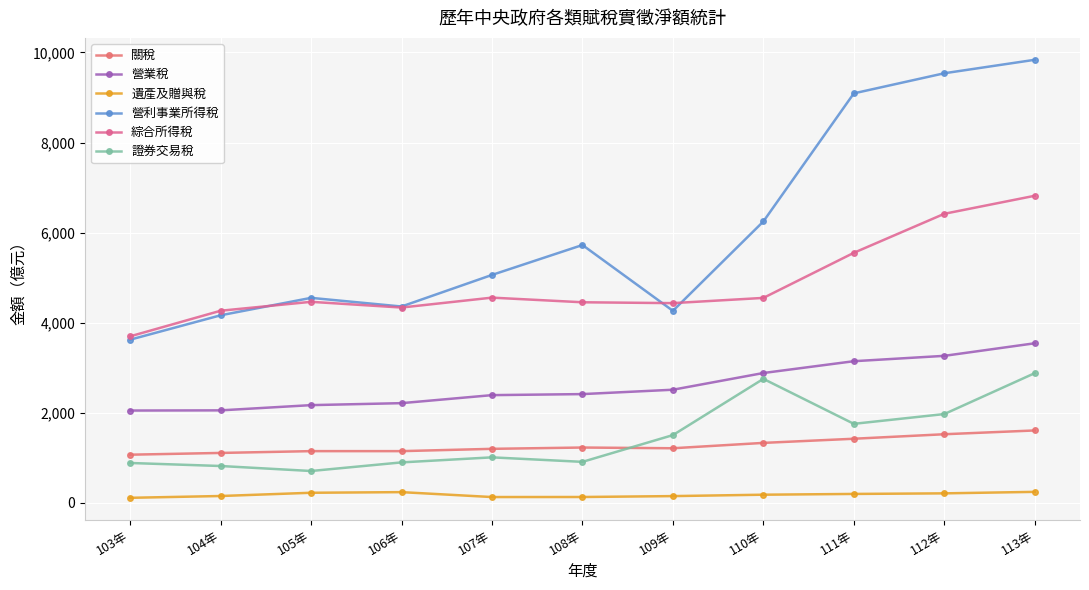

What is the minimum value for 營業稅?

2051